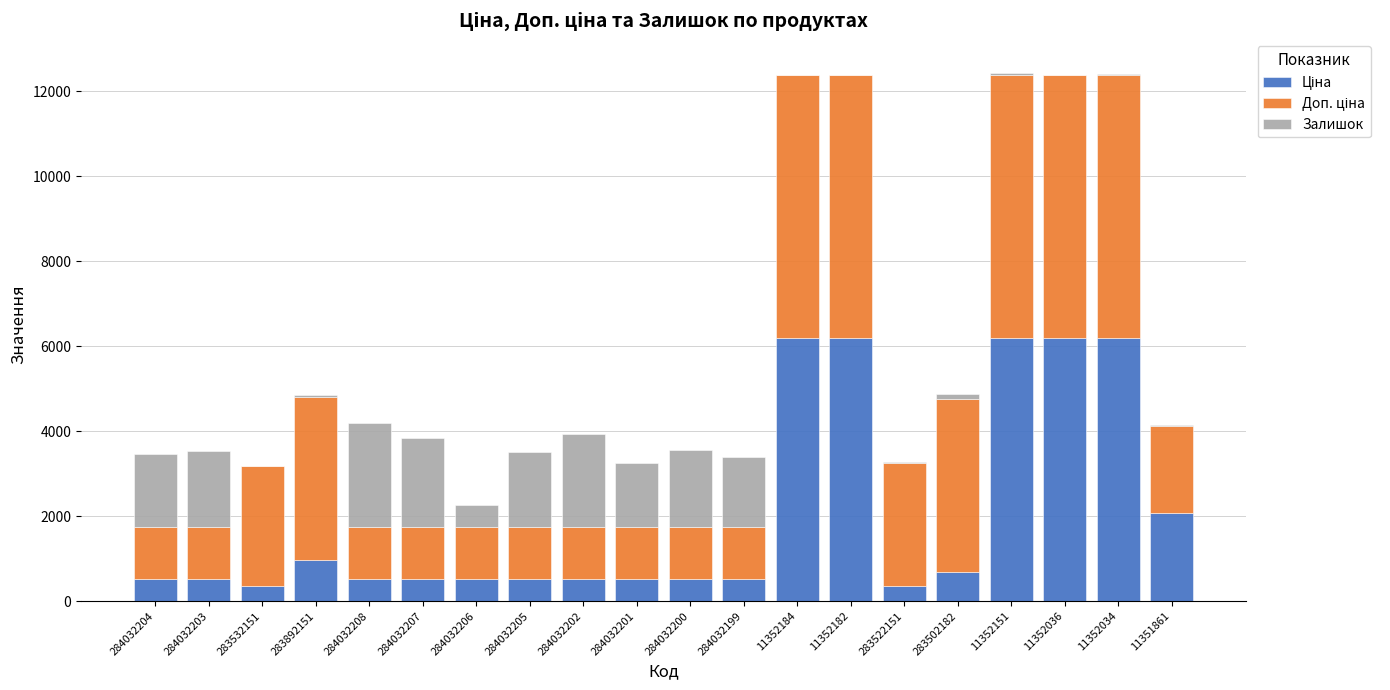

List the series in order of their peak value, lowest first.

Залишок, Ціна, Доп. ціна